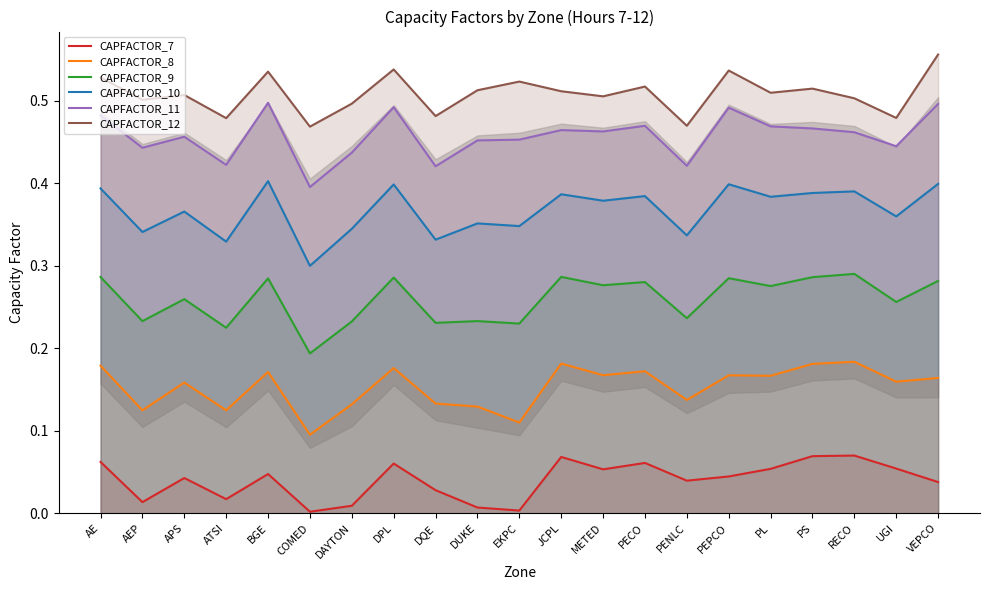

What is the value of the CAPFACTOR_12 point at the 20th from the left?

0.5